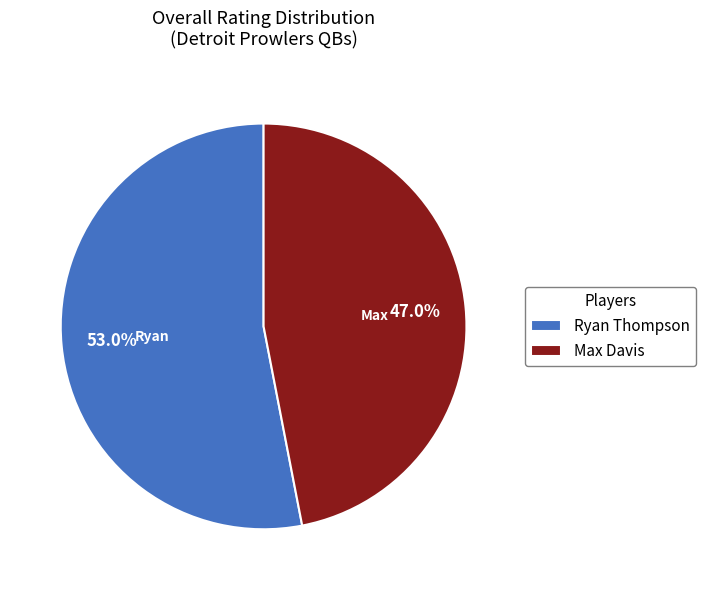

Which category accounts for the majority?

Ryan Thompson